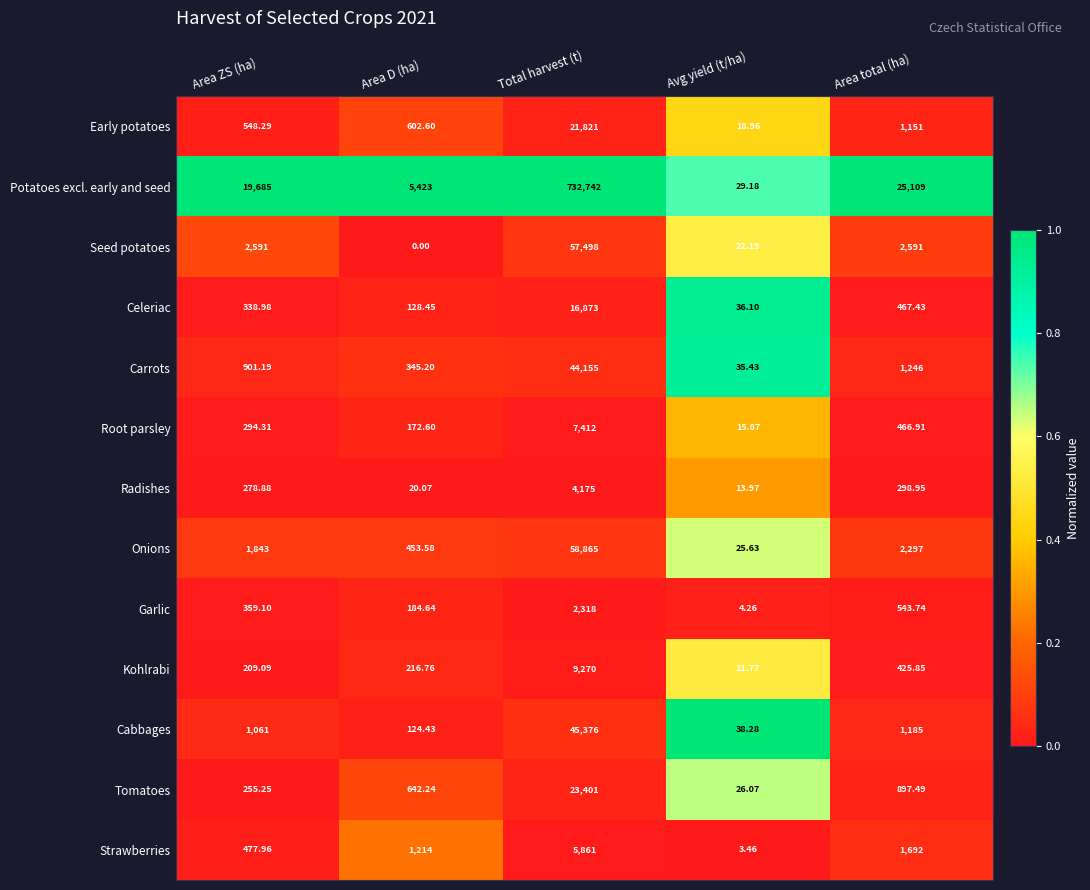

Where is Root parsley nearest to the value 3713?

Area total (ha)